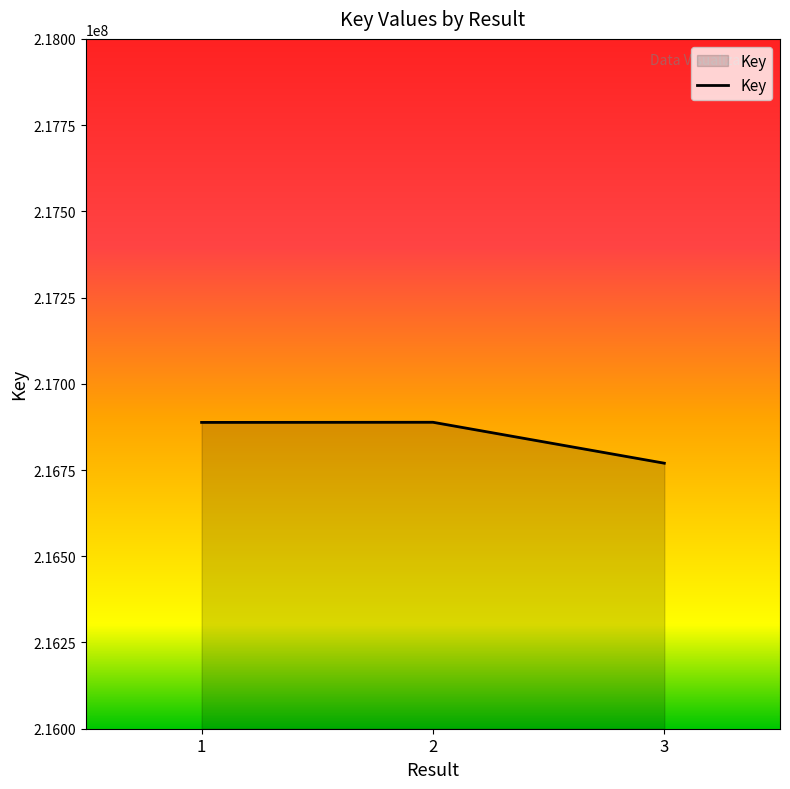

What is the minimum value shown in the chart?

216769811